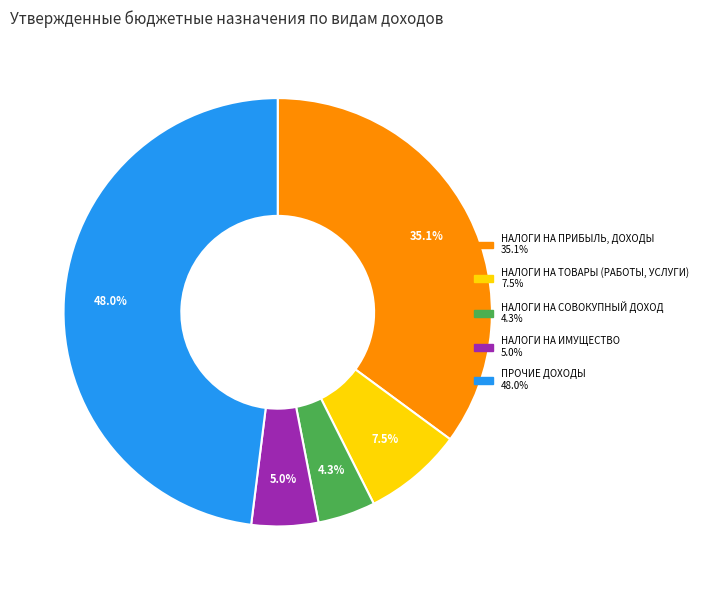

What is the ratio of the value at НАЛОГИ НА ПРИБЫЛЬ, ДОХОДЫ to the value at НАЛОГИ НА ИМУЩЕСТВО?

7.0